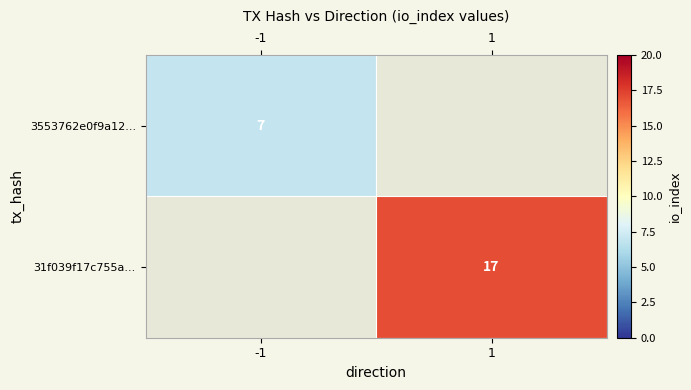

Is the value of 3553762e0f9a12... at -1 greater than the value of 31f039f17c755a... at 1?

No